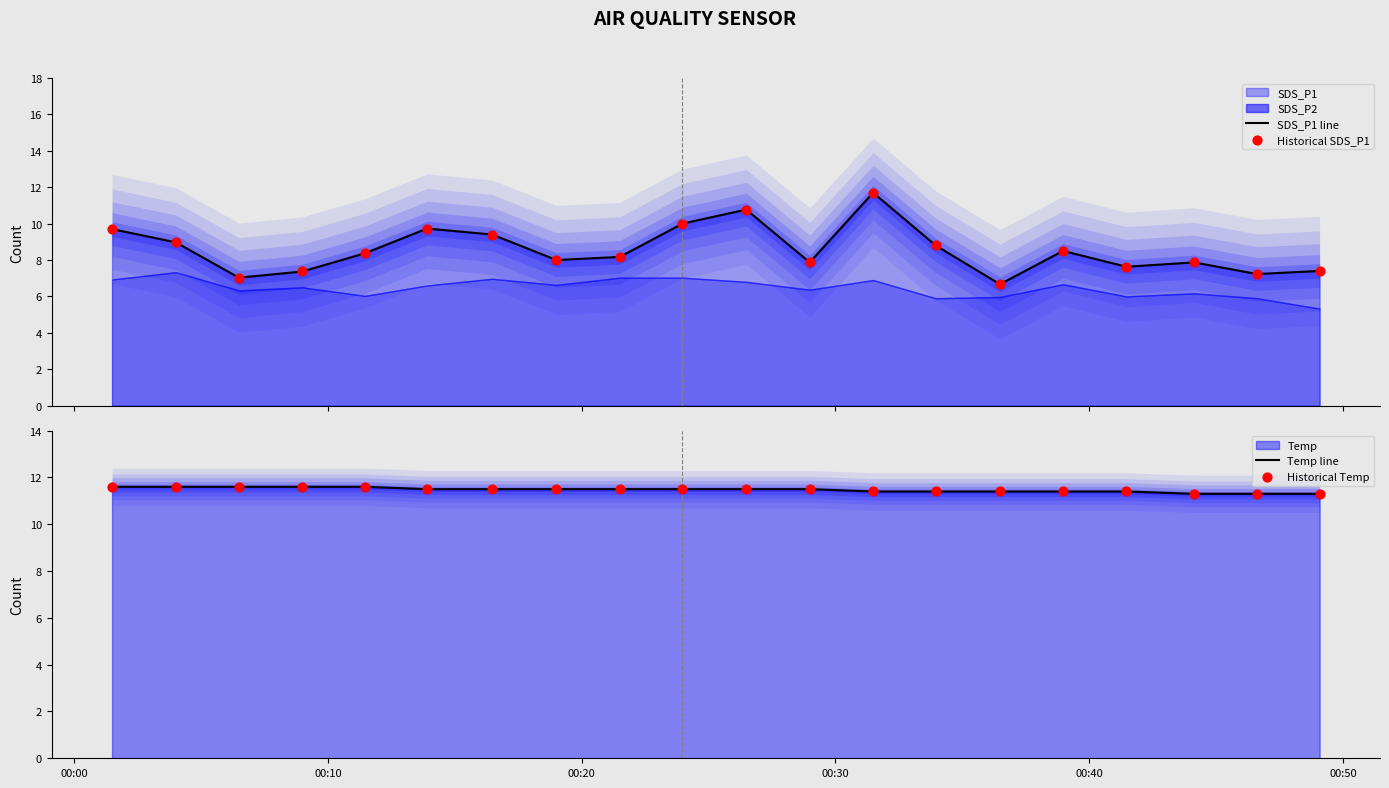

Which series contains the highest Y value?

SDS_P1 line